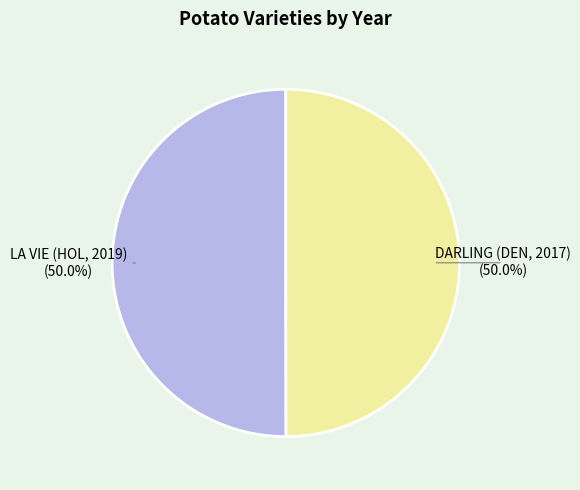

To the nearest percent, what percentage of the pie is DARLING (DEN, 2017)?

50%